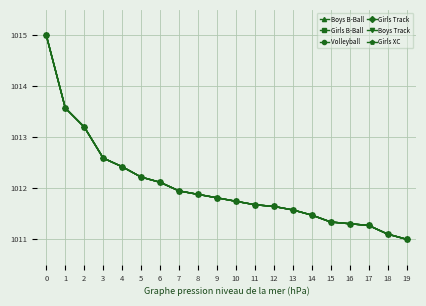

Reading right to left, what are all the values shown in this chart?

Boys B-Ball: 19=1011.0	18=1011.1	17=1011.3	16=1011.3	15=1011.3	14=1011.5	13=1011.6	12=1011.6	11=1011.7	10=1011.7	9=1011.8	8=1011.9	7=1011.9	6=1012.1	5=1012.2	4=1012.4	3=1012.6	2=1013.2	1=1013.6	0=1015.0
Girls B-Ball: 19=1011.0	18=1011.1	17=1011.3	16=1011.3	15=1011.3	14=1011.5	13=1011.6	12=1011.6	11=1011.7	10=1011.7	9=1011.8	8=1011.9	7=1011.9	6=1012.1	5=1012.2	4=1012.4	3=1012.6	2=1013.2	1=1013.6	0=1015.0
Volleyball: 19=1011.0	18=1011.1	17=1011.3	16=1011.3	15=1011.3	14=1011.5	13=1011.6	12=1011.6	11=1011.7	10=1011.7	9=1011.8	8=1011.9	7=1011.9	6=1012.1	5=1012.2	4=1012.4	3=1012.6	2=1013.2	1=1013.6	0=1015.0
Girls Track: 19=1011.0	18=1011.1	17=1011.3	16=1011.3	15=1011.3	14=1011.5	13=1011.6	12=1011.6	11=1011.7	10=1011.7	9=1011.8	8=1011.9	7=1011.9	6=1012.1	5=1012.2	4=1012.4	3=1012.6	2=1013.2	1=1013.6	0=1015.0
Boys Track: 19=1011.0	18=1011.1	17=1011.3	16=1011.3	15=1011.3	14=1011.5	13=1011.6	12=1011.6	11=1011.7	10=1011.7	9=1011.8	8=1011.9	7=1011.9	6=1012.1	5=1012.2	4=1012.4	3=1012.6	2=1013.2	1=1013.6	0=1015.0
Girls XC: 19=1011.0	18=1011.1	17=1011.3	16=1011.3	15=1011.3	14=1011.5	13=1011.6	12=1011.6	11=1011.7	10=1011.7	9=1011.8	8=1011.9	7=1011.9	6=1012.1	5=1012.2	4=1012.4	3=1012.6	2=1013.2	1=1013.6	0=1015.0